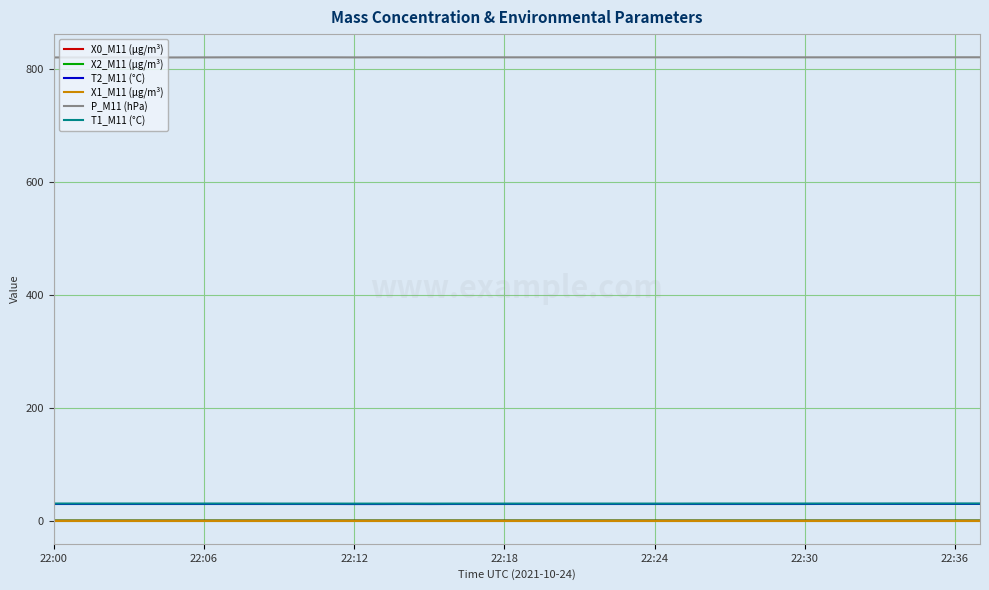

Which series has the largest total across all categories?

P_M11 (hPa)